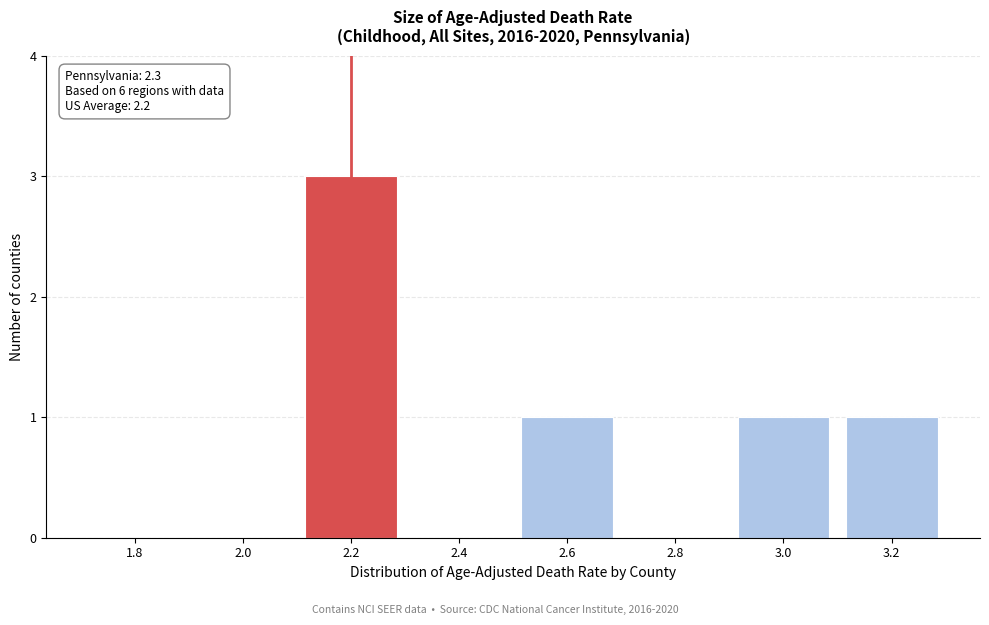

Reading left to right, what are all the values shown in this chart?

1.8=0	2.0=0	2.2=3	2.4=0	2.6=1	2.8=0	3.0=1	3.2=1